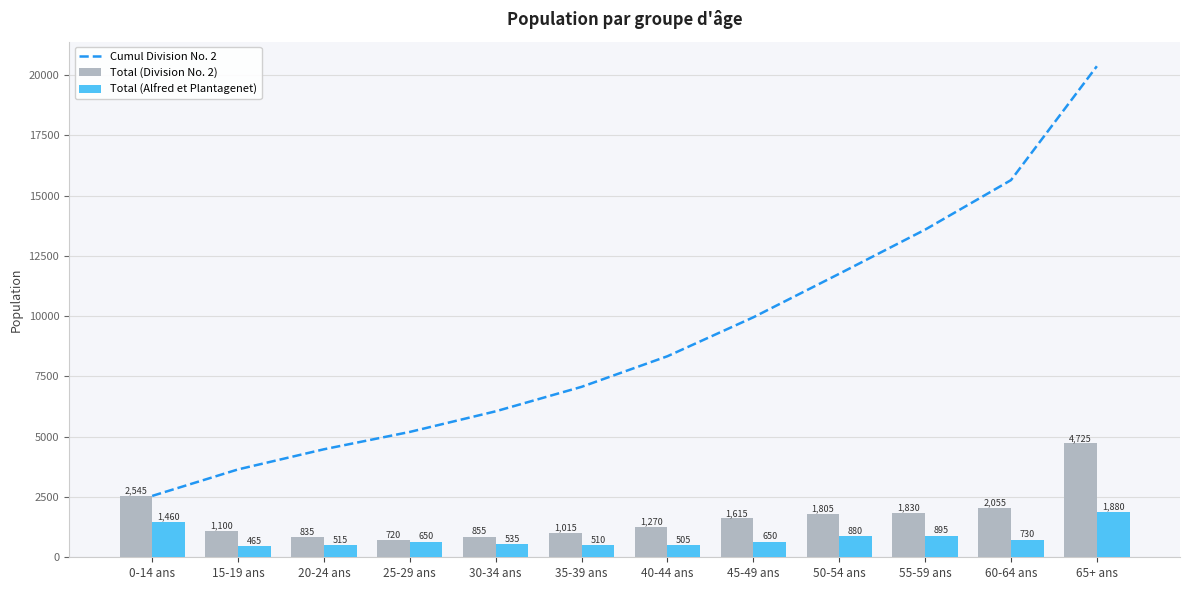

Reading left to right, list all the values displayed in this chart.

Cumul Division No. 2: 0-14 ans=2545	15-19 ans=3645	20-24 ans=4480	25-29 ans=5200	30-34 ans=6055	35-39 ans=7070	40-44 ans=8340	45-49 ans=9955	50-54 ans=11760	55-59 ans=13590	60-64 ans=15645	65+ ans=20370
Total (Division No. 2): 0-14 ans=2545	15-19 ans=1100	20-24 ans=835	25-29 ans=720	30-34 ans=855	35-39 ans=1015	40-44 ans=1270	45-49 ans=1615	50-54 ans=1805	55-59 ans=1830	60-64 ans=2055	65+ ans=4725
Total (Alfred et Plantagenet): 0-14 ans=1460	15-19 ans=465	20-24 ans=515	25-29 ans=650	30-34 ans=535	35-39 ans=510	40-44 ans=505	45-49 ans=650	50-54 ans=880	55-59 ans=895	60-64 ans=730	65+ ans=1880